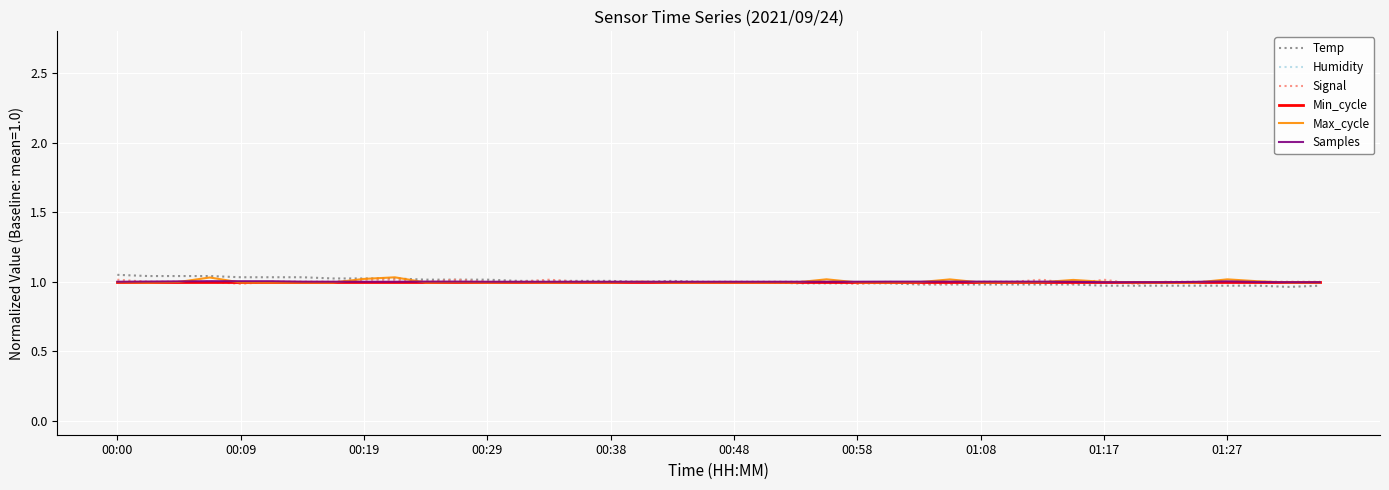

What is the lowest value of the Min_cycle series?

1.0